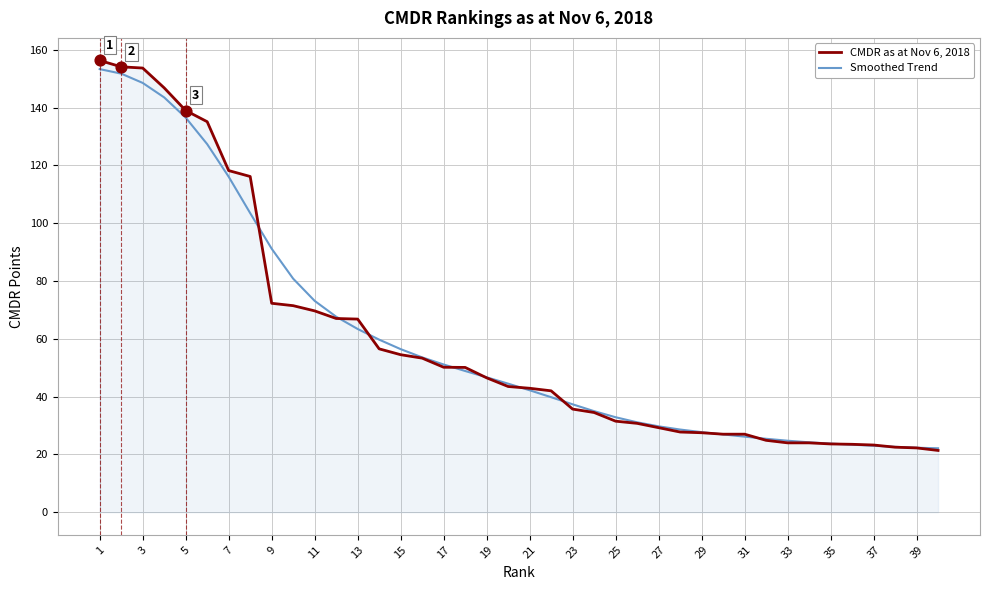

Which series has the largest range (max minus min)?

CMDR as at Nov 6, 2018